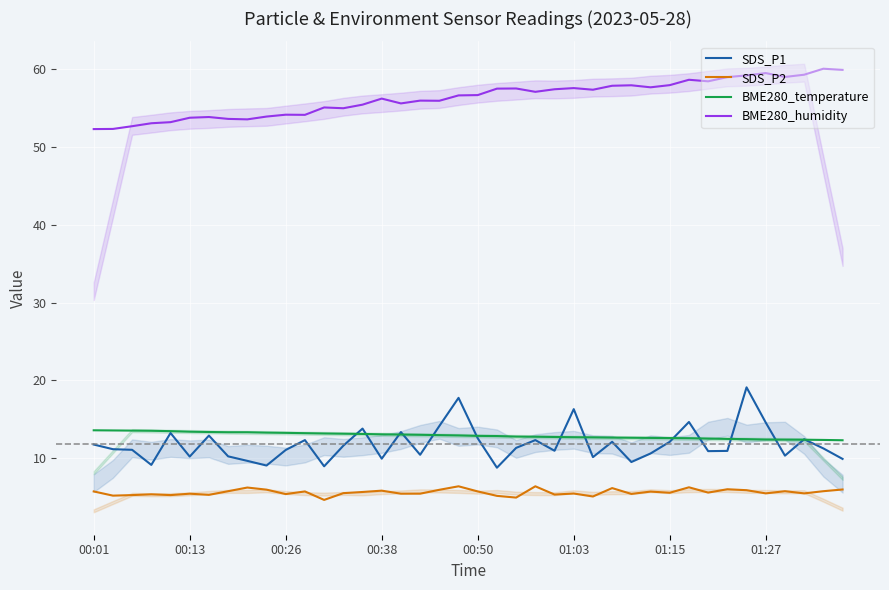

True or false: SDS_P2 and SDS_P1 cross at least once.

False